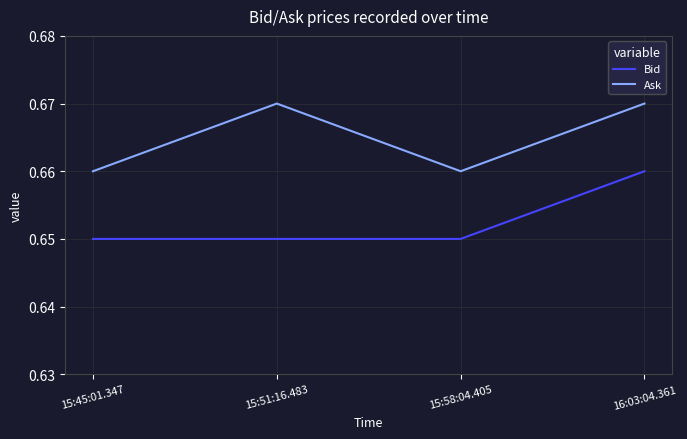

The value of Ask at 15:51:16.483 is 1.1. True or false?

False